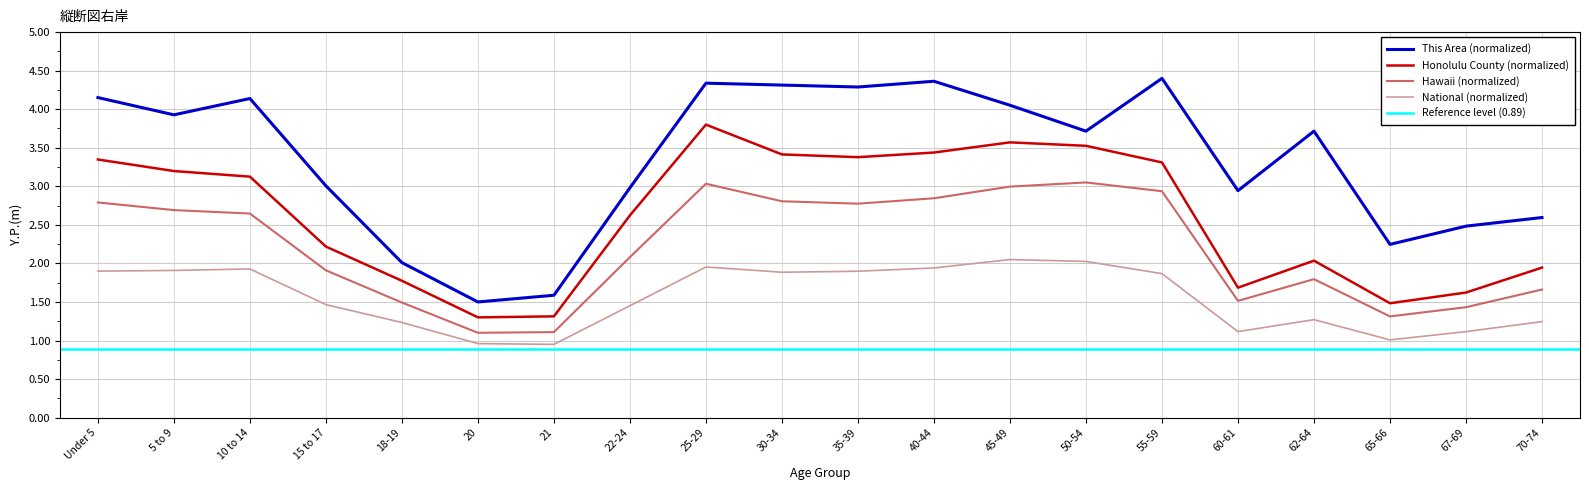

What is the label of the 3rd point from the right?

65-66